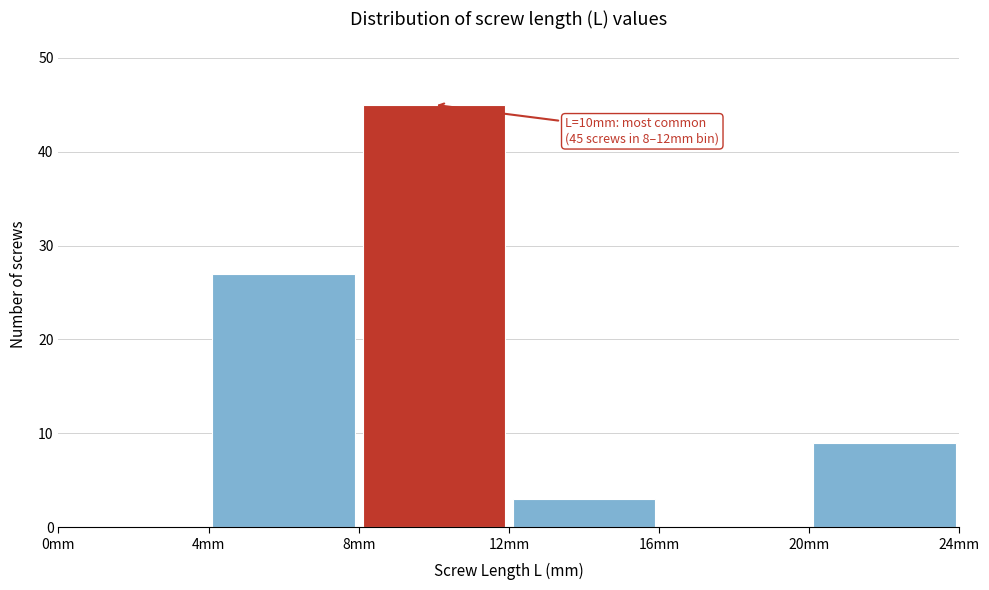

Over which range of the x-axis is the bar tallest?

8 to 12